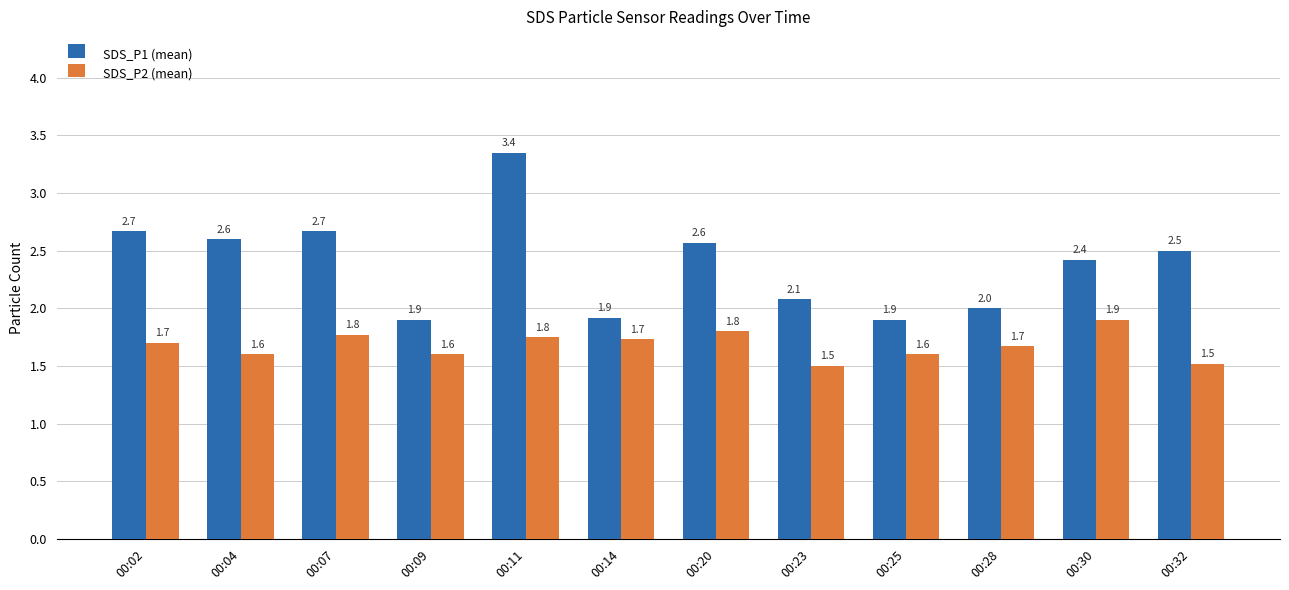

What is the greatest value displayed?

3.4